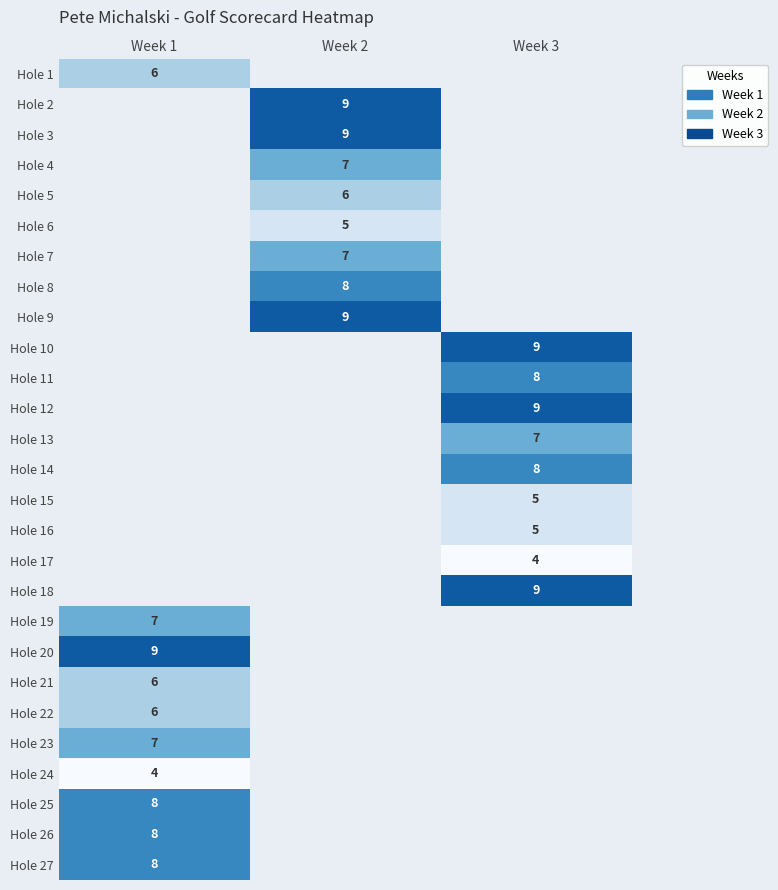

The value of Hole 23 at Week 1 is 9. True or false?

False